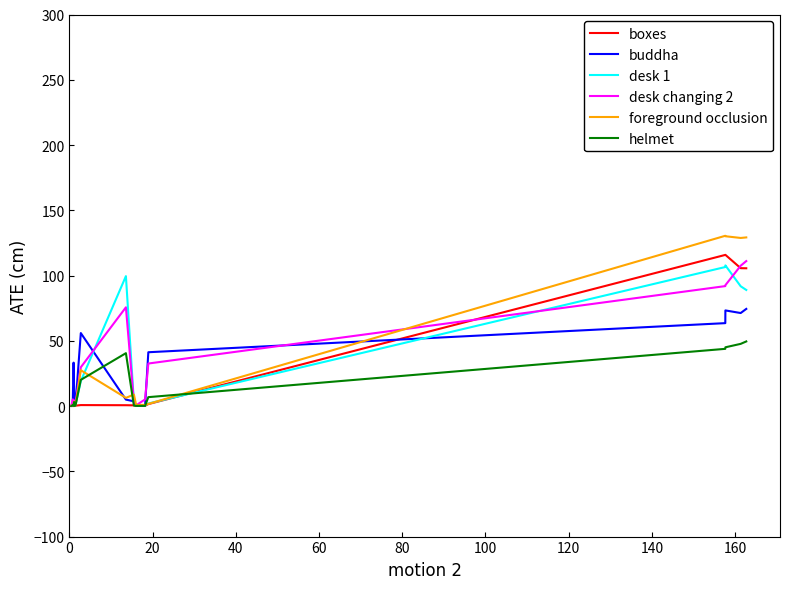

What is the greatest value displayed?

130.5